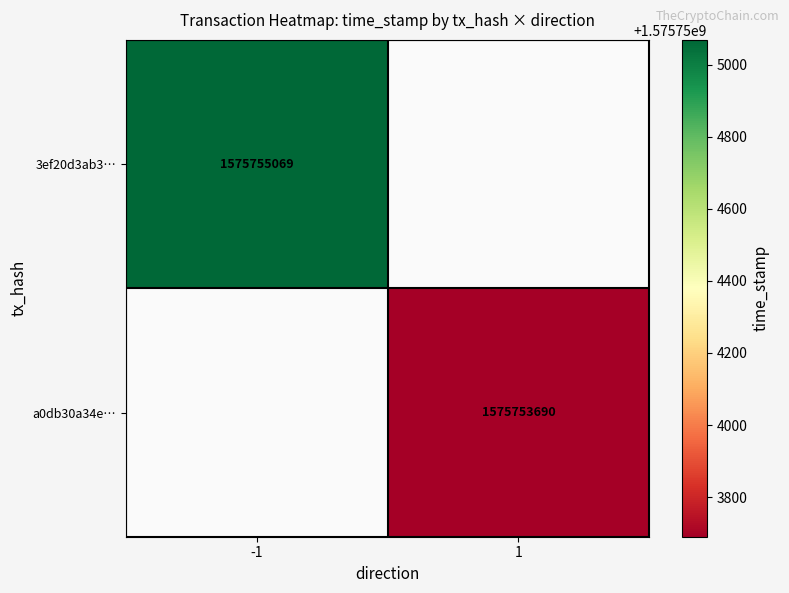

At time_stamp, list the series in order from smallest to largest.

a0db30a34eb36813ec5ce3fca113f6bea0d22c4, 3ef20d3ab3d21d75600b944291f73cd962bc9d4